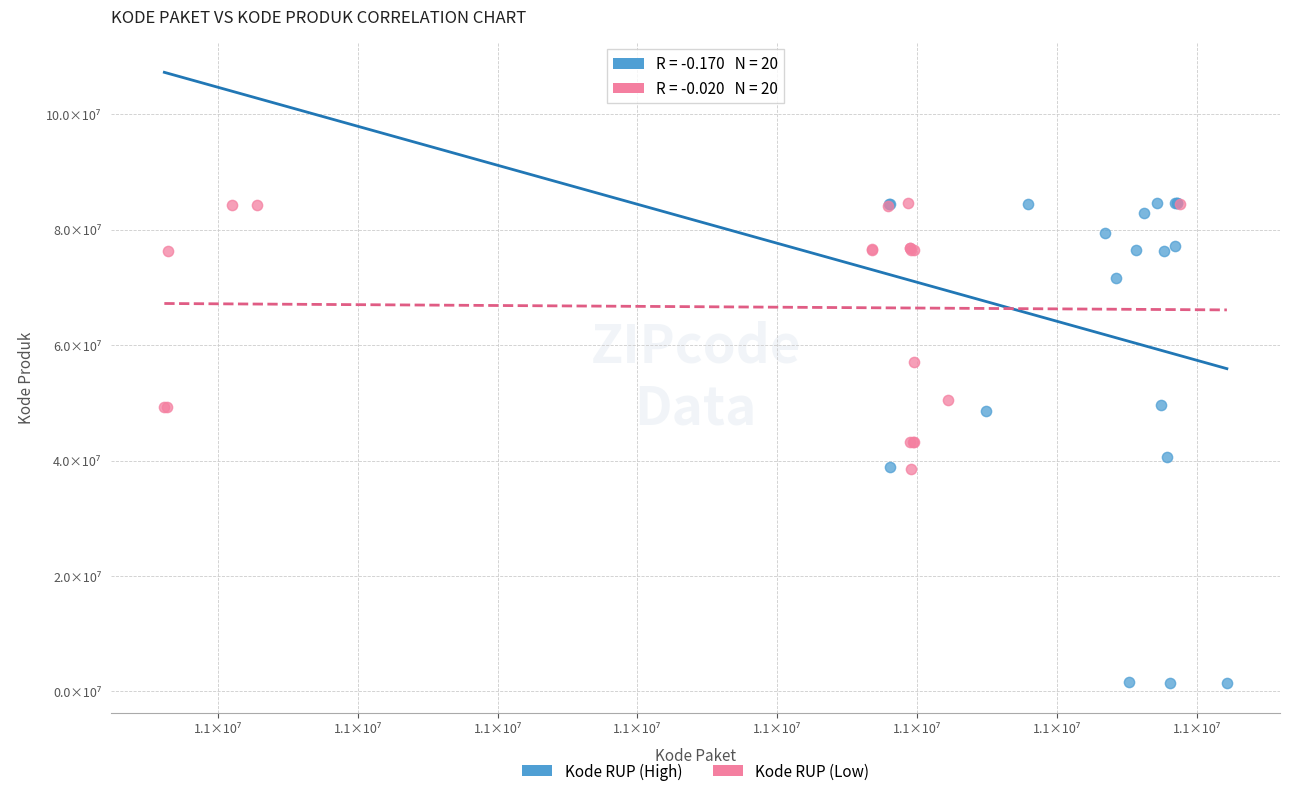

Which series contains the lowest Y value?

Kode RUP (High)